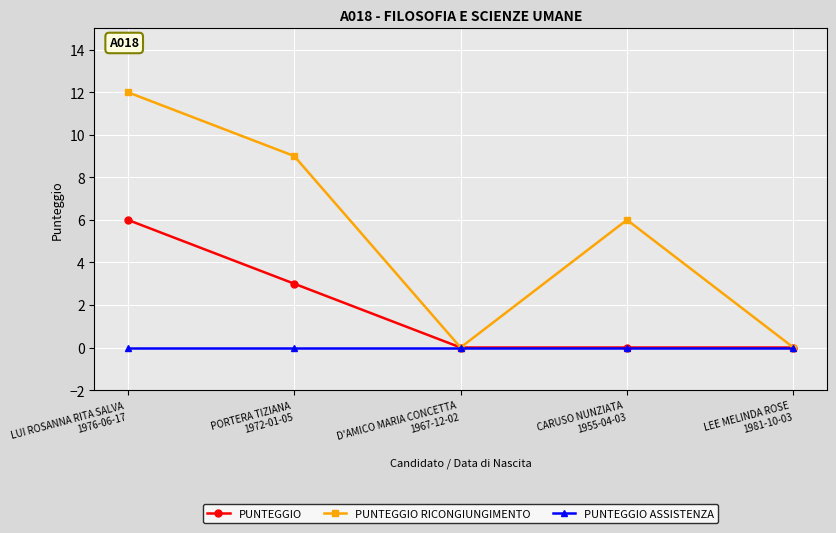

Rank the series by their maximum value, from highest to lowest.

PUNTEGGIO RICONGIUNGIMENTO, PUNTEGGIO, PUNTEGGIO ASSISTENZA